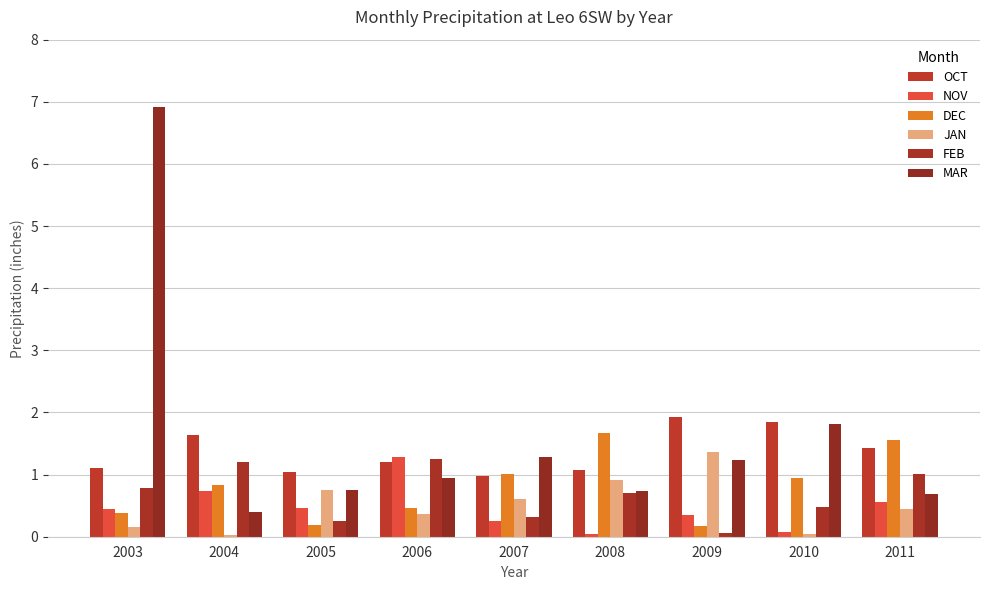

Are the bars grouped side by side (vs. stacked)?

Yes